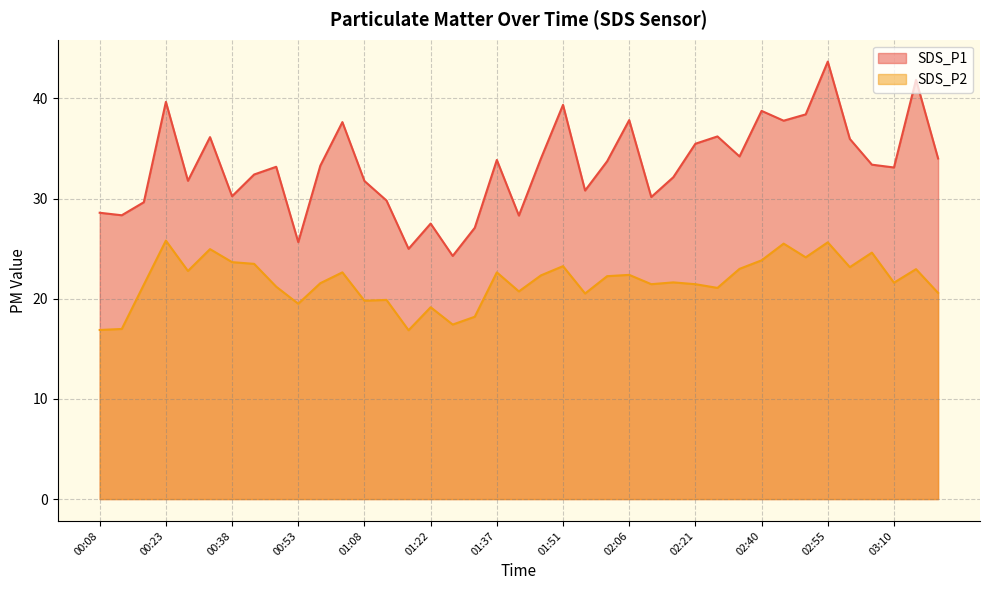

At how many categories does at least one series exceed 36?

11